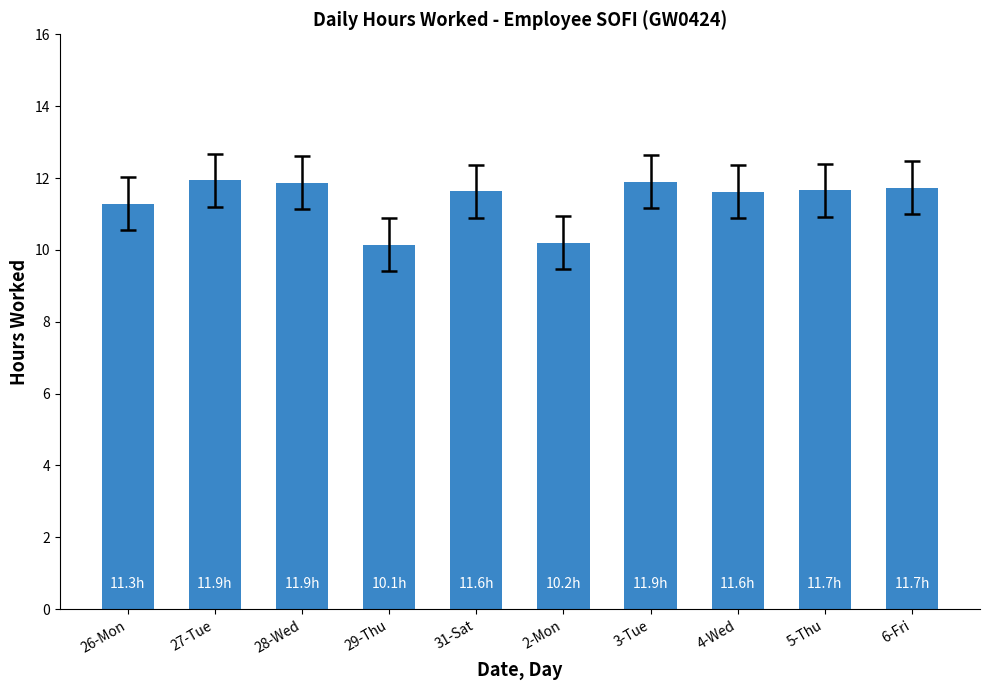

Is it true that the value at 4-Wed is 2.9?

False